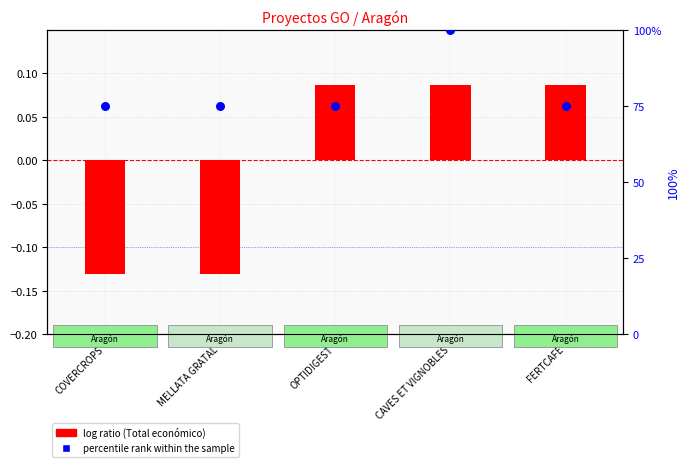

Which series reaches the maximum Y coordinate?

percentile rank within the sample